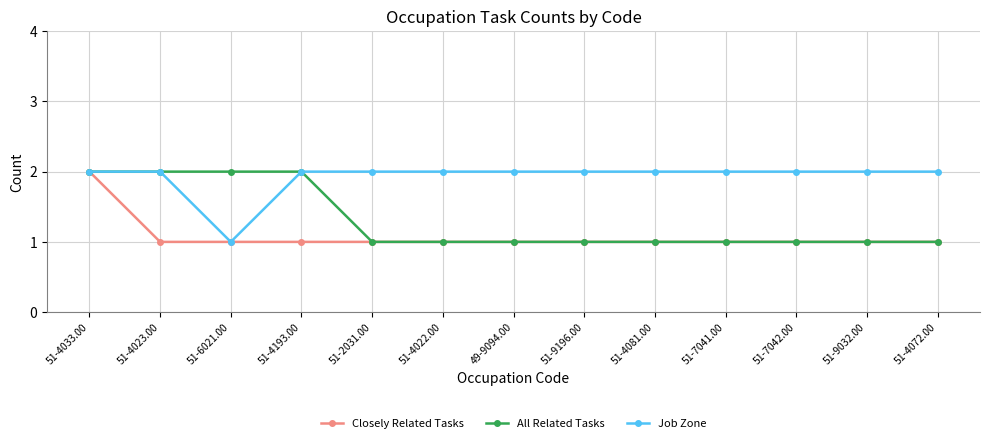

What is the total value across all series at 51-4072.00?

4